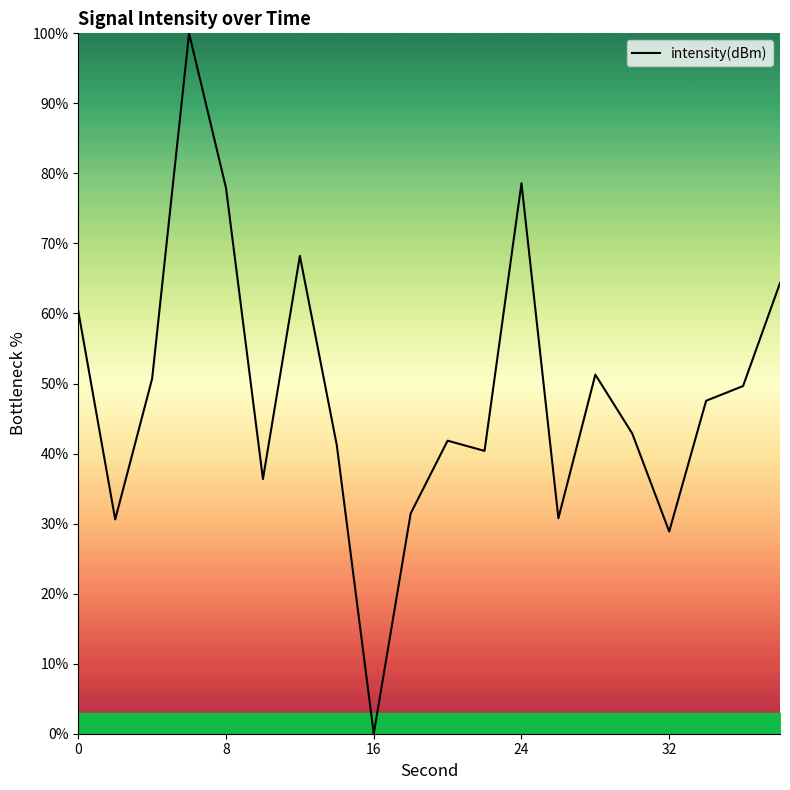

What is the difference between the maximum and minimum values?

100.0